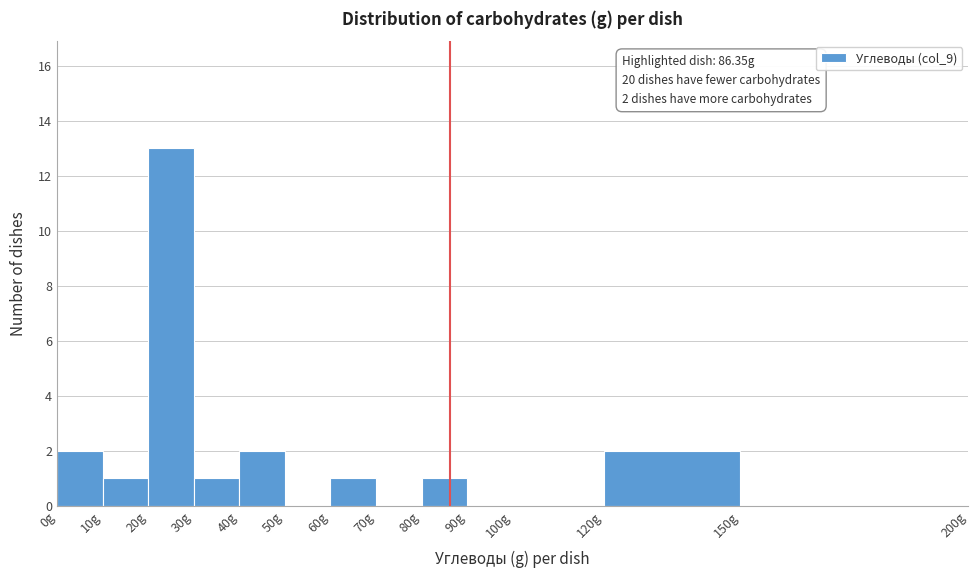

Which range on the x-axis has the tallest bar?

20 to 30